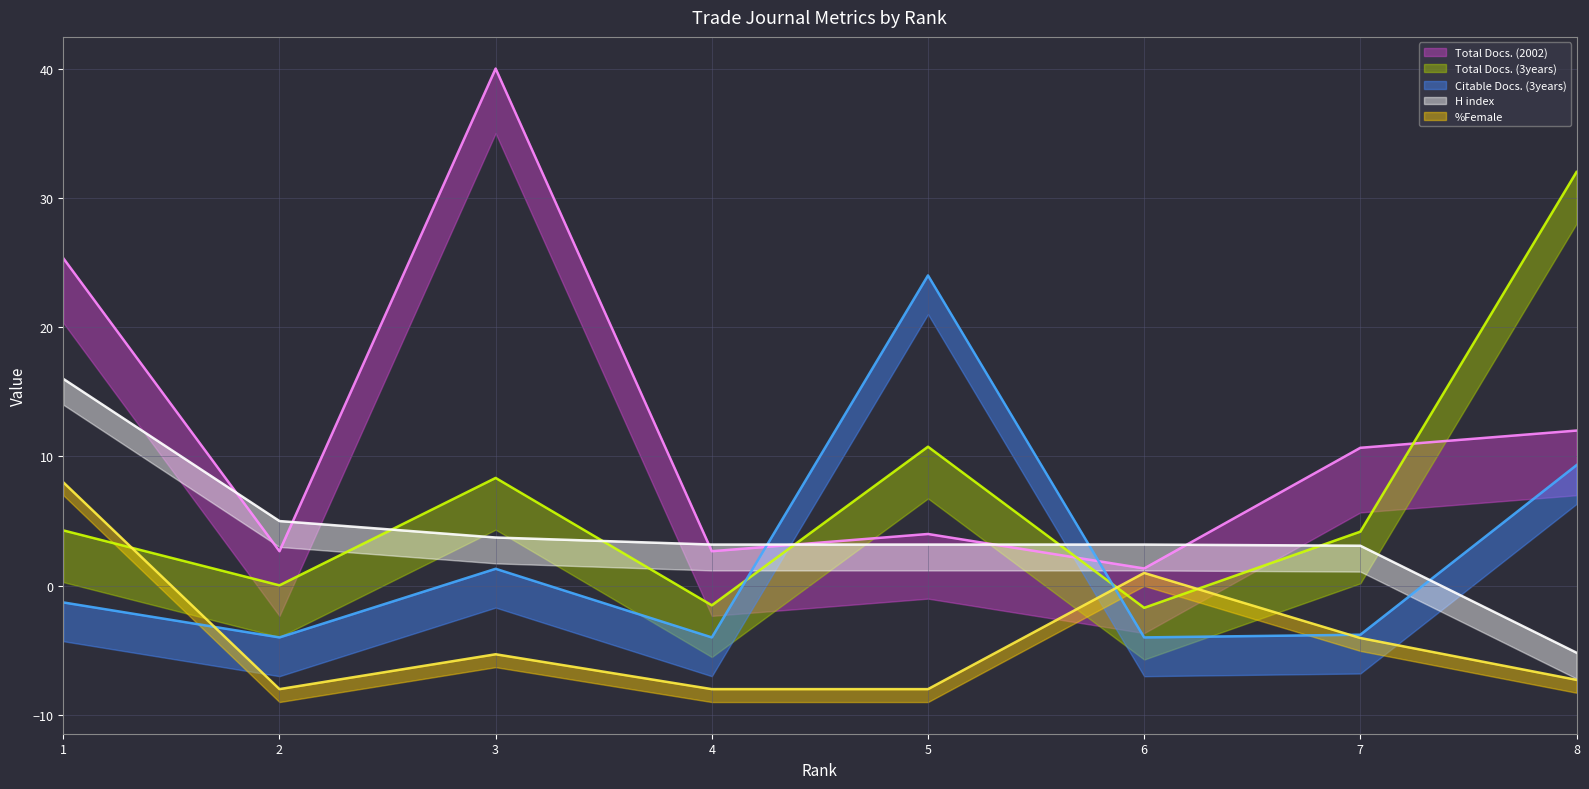

At which label does Total Docs. (3years) first exceed 4?

1